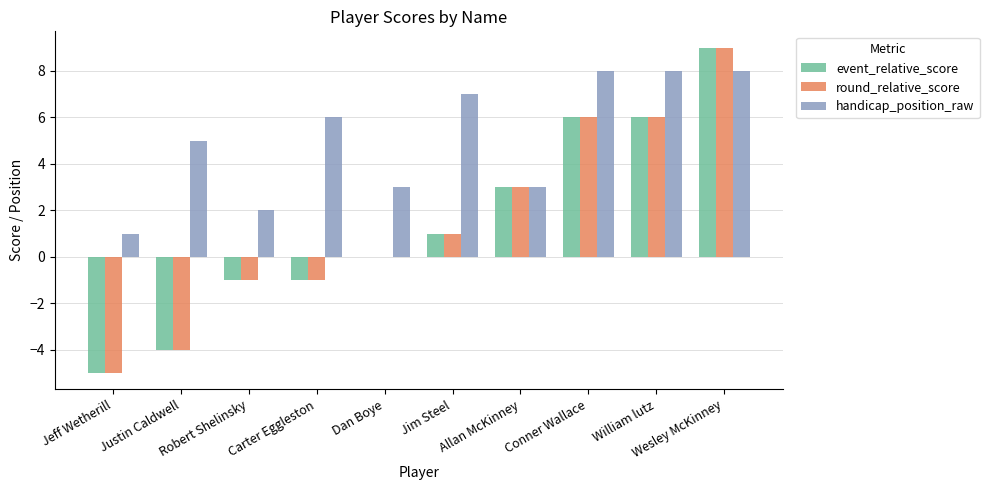

At which category does the chart reach its peak across all series?

Wesley McKinney